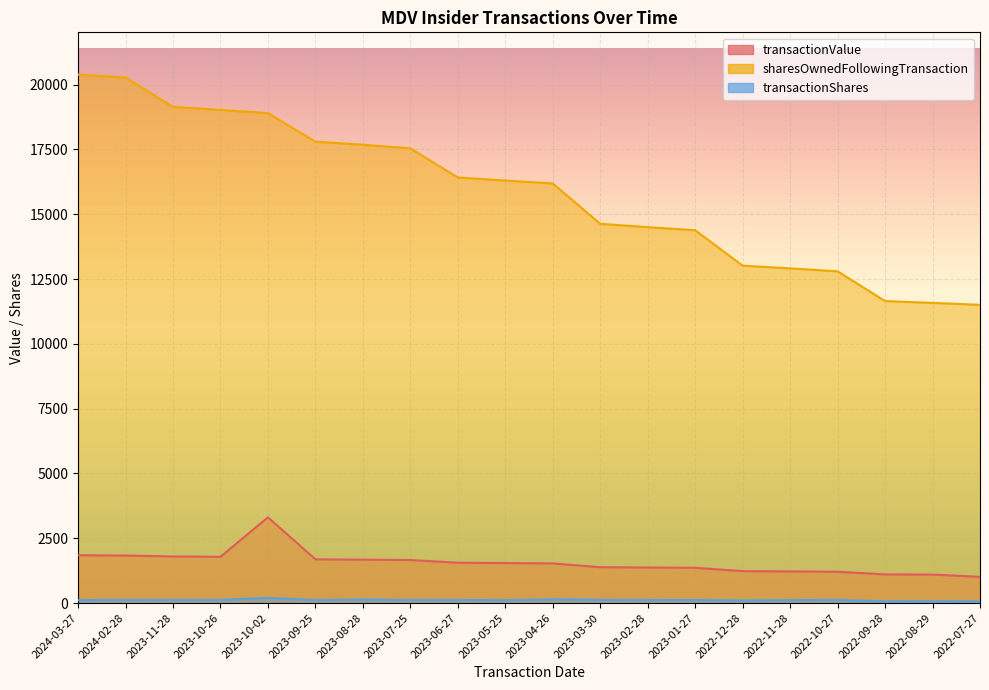

What is the difference between the highest and lowest values at 2023-06-27?

16299